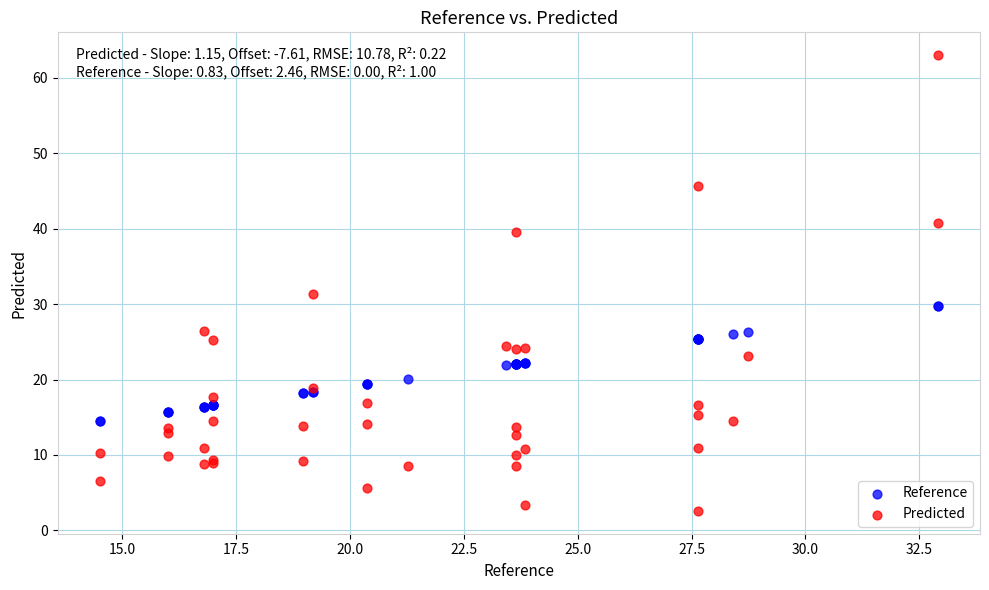

Which series has the widest spread of Y values?

Predicted